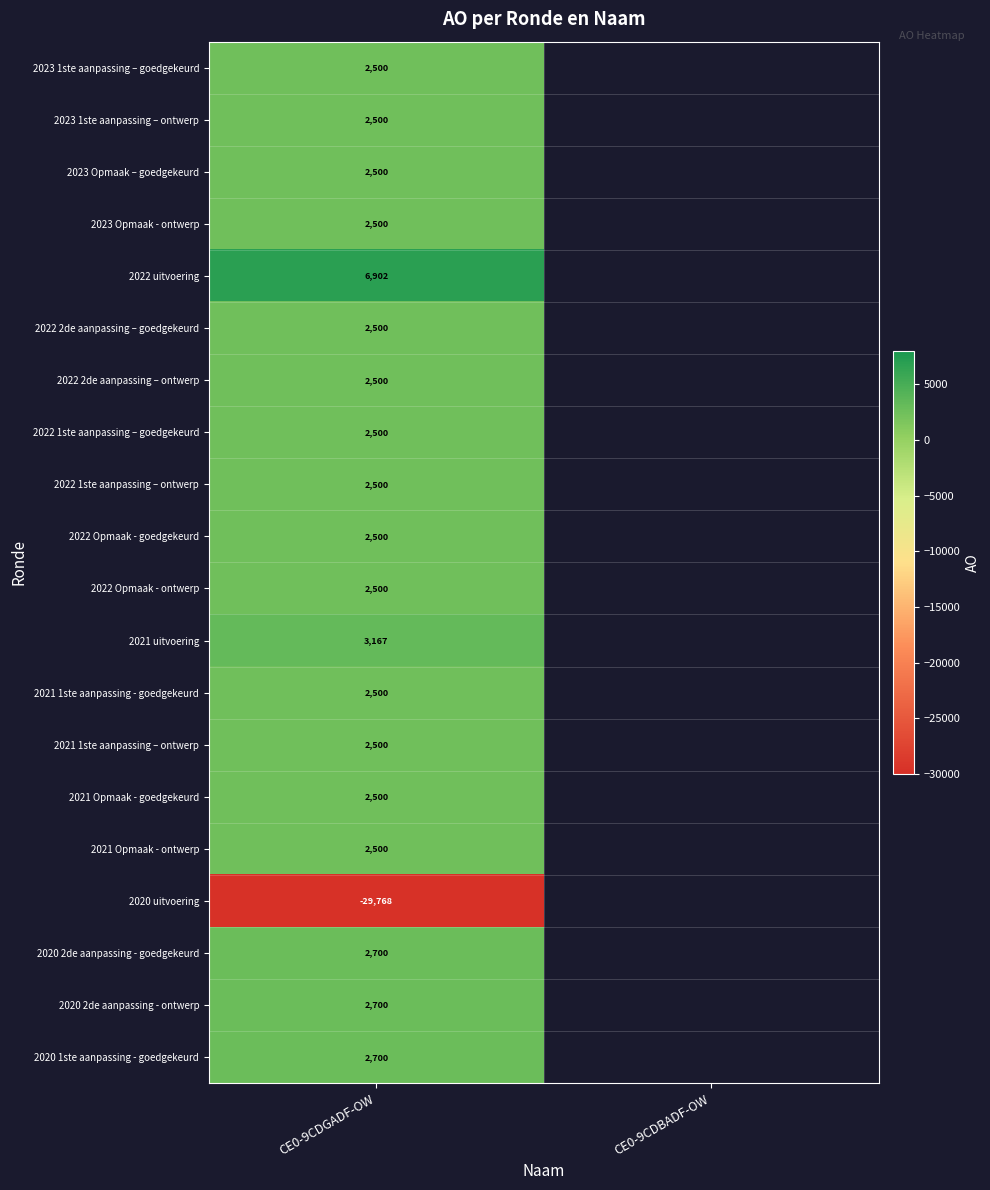

The 2023 1ste aanpassing – ontwerp series shows 2500 at CE0-9CDGADF-OW. True or false?

True